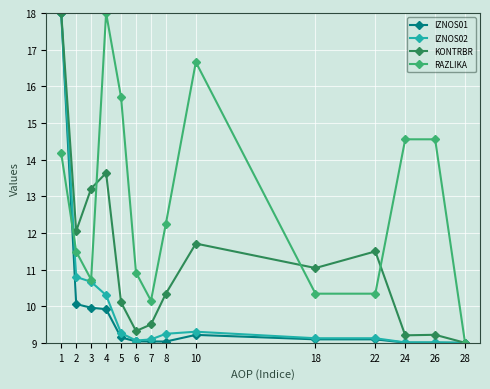

What is the spread (max minus min) of values at 3?

3.3